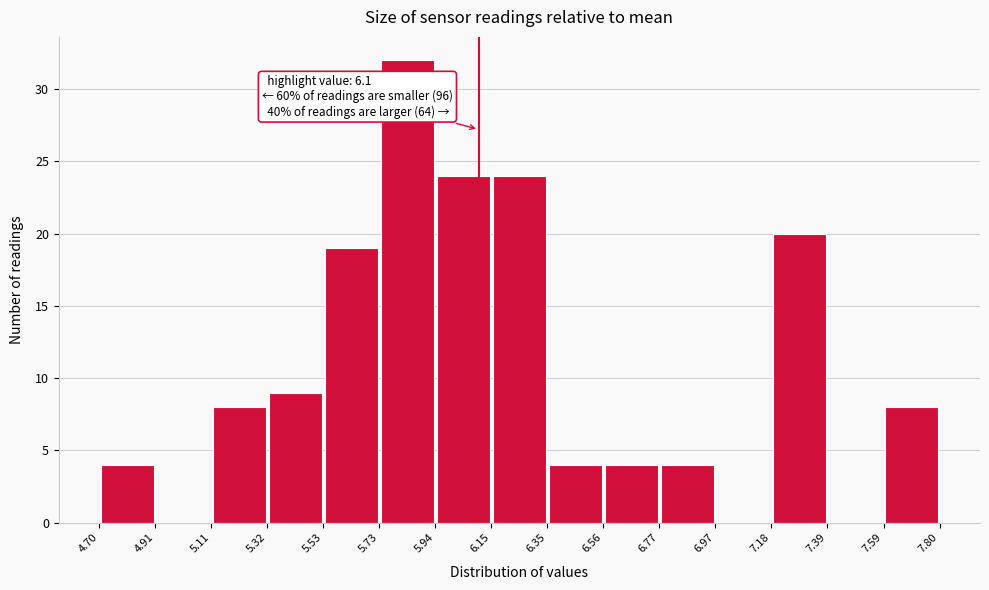

Over which range of the x-axis is the bar tallest?

5.73 to 5.94